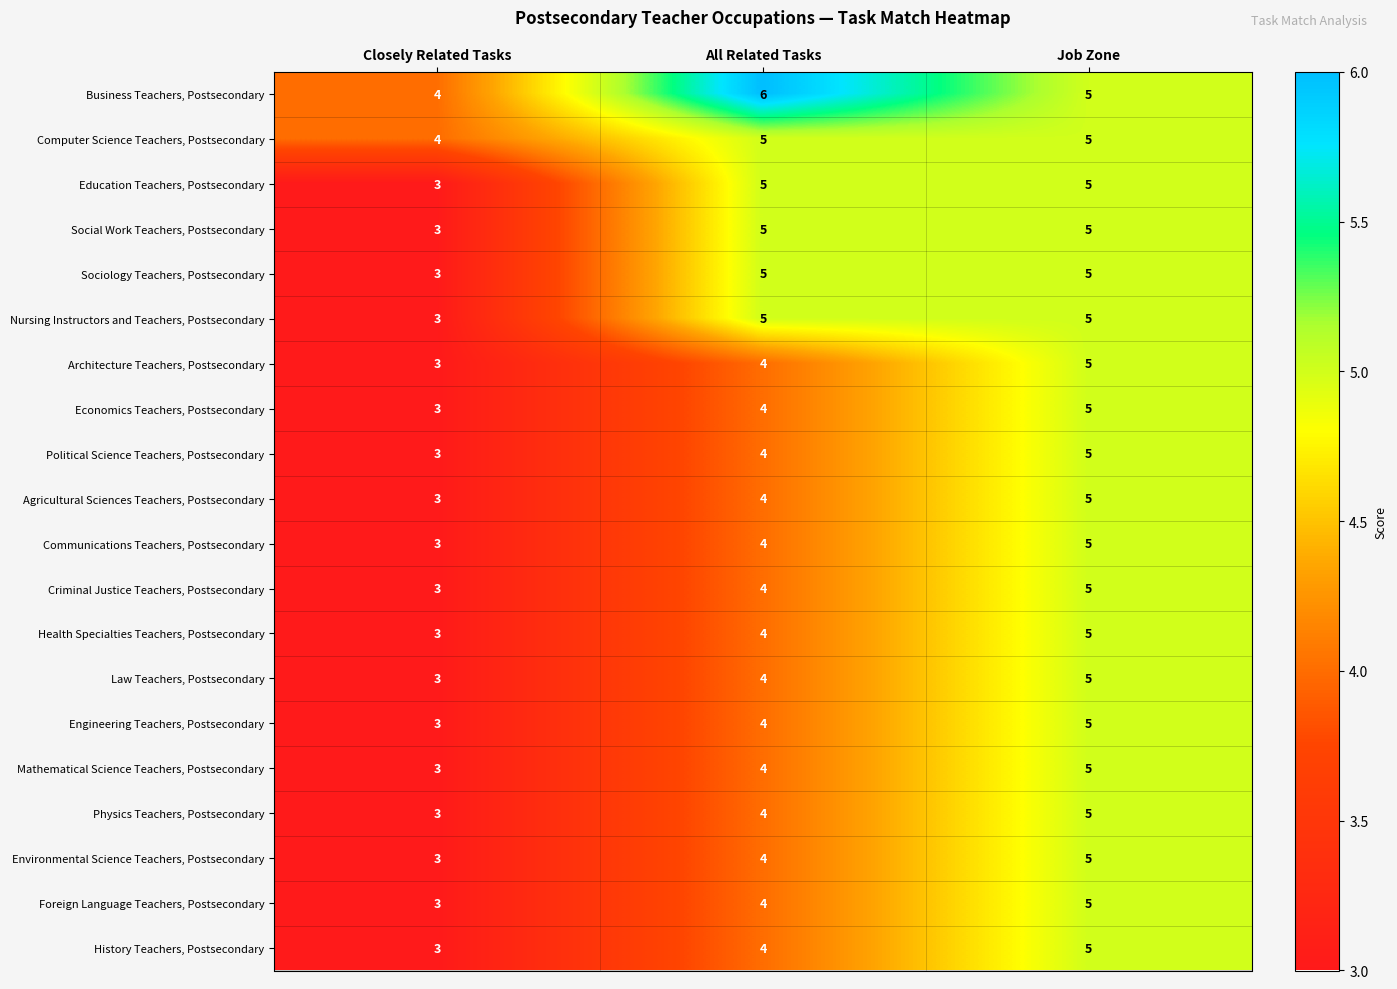

What is the maximum value shown in the chart?

6